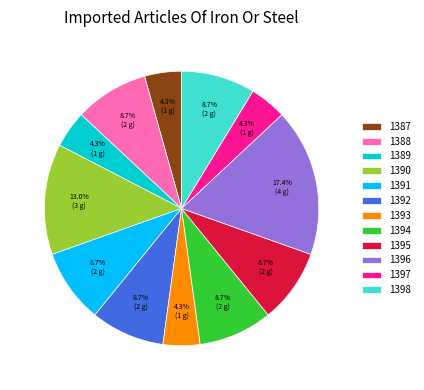

To the nearest percent, what is the average slice percentage?

8%